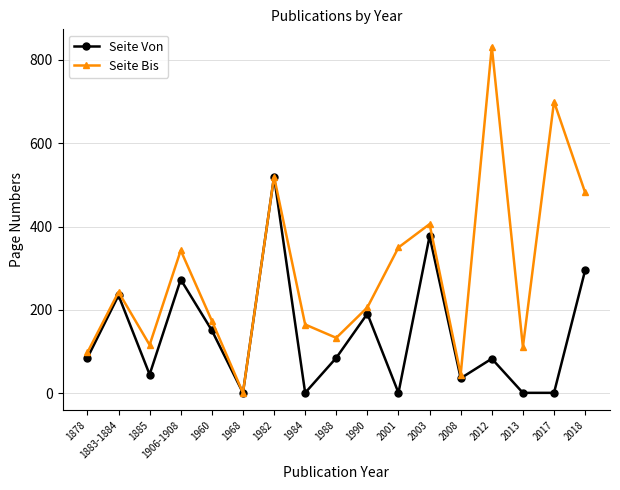

Which series has the largest total across all categories?

Seite Bis